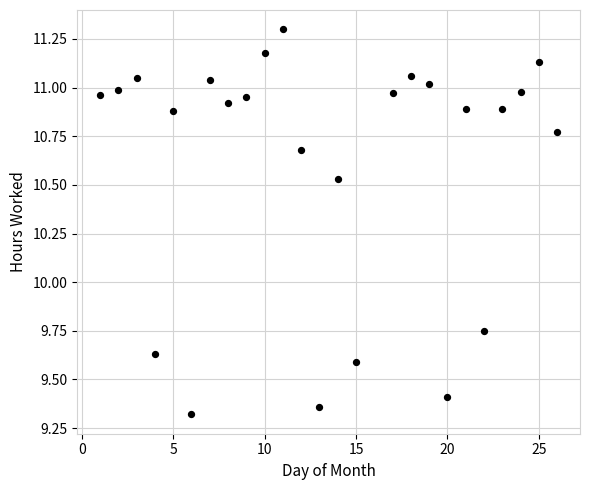

What is the range of X values (max minus min)?

25.0